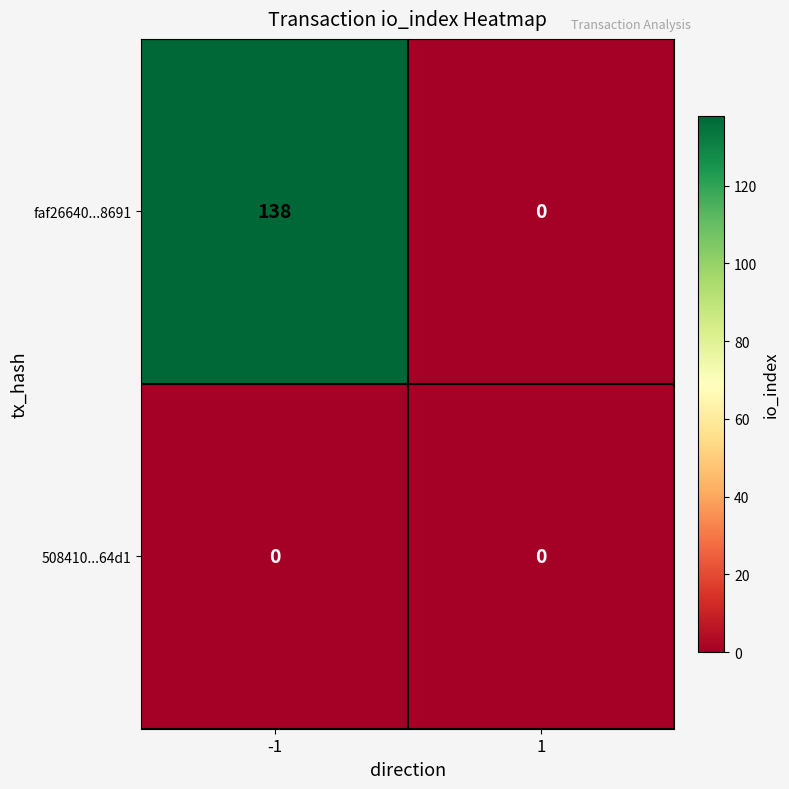

Rank the series by their maximum value, from highest to lowest.

faf26640...8691, 508410...64d1